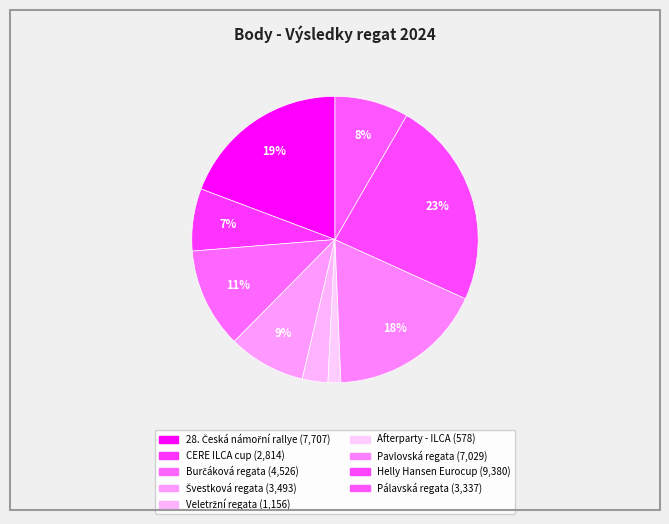

To the nearest percent, what is the average slice percentage?

11%